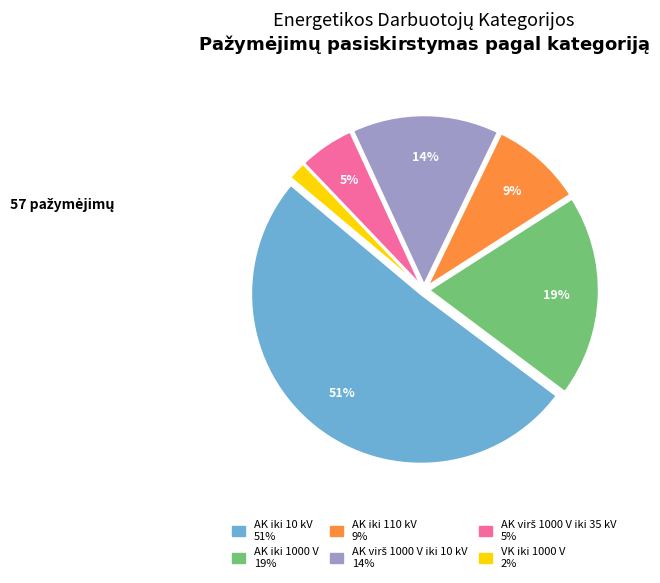

Approximately how many times larger is the value at AK iki 1000 V compared to AK iki 10 kV?

0.4